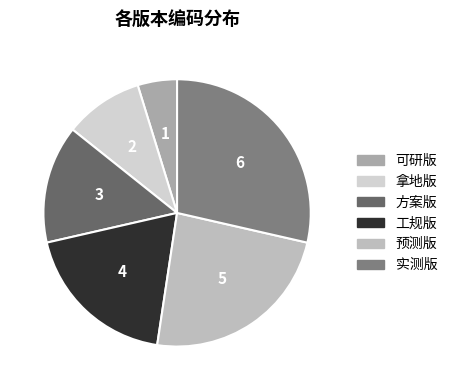

To the nearest percent, what portion does 方案版 represent?

14%